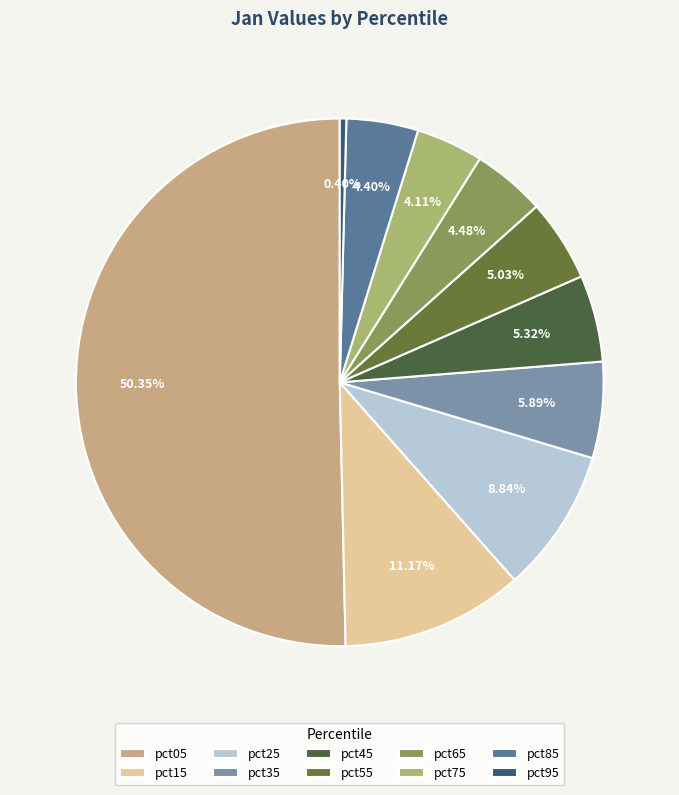

Rank the categories by value from highest to lowest.

pct05, pct15, pct25, pct35, pct45, pct55, pct65, pct85, pct75, pct95